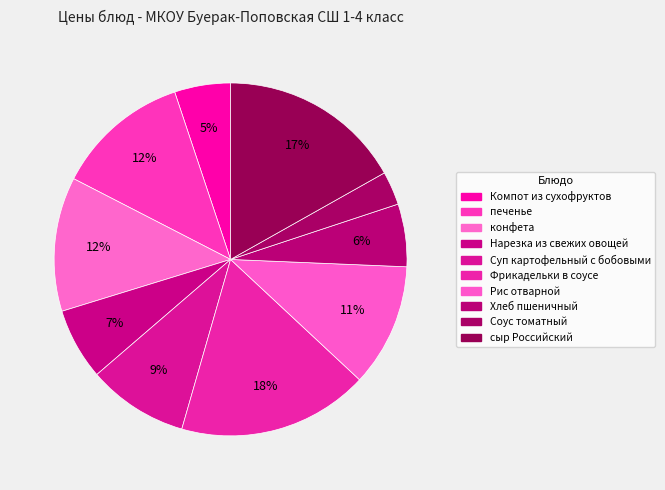

Which has a higher value, печенье or Компот из сухофруктов?

печенье